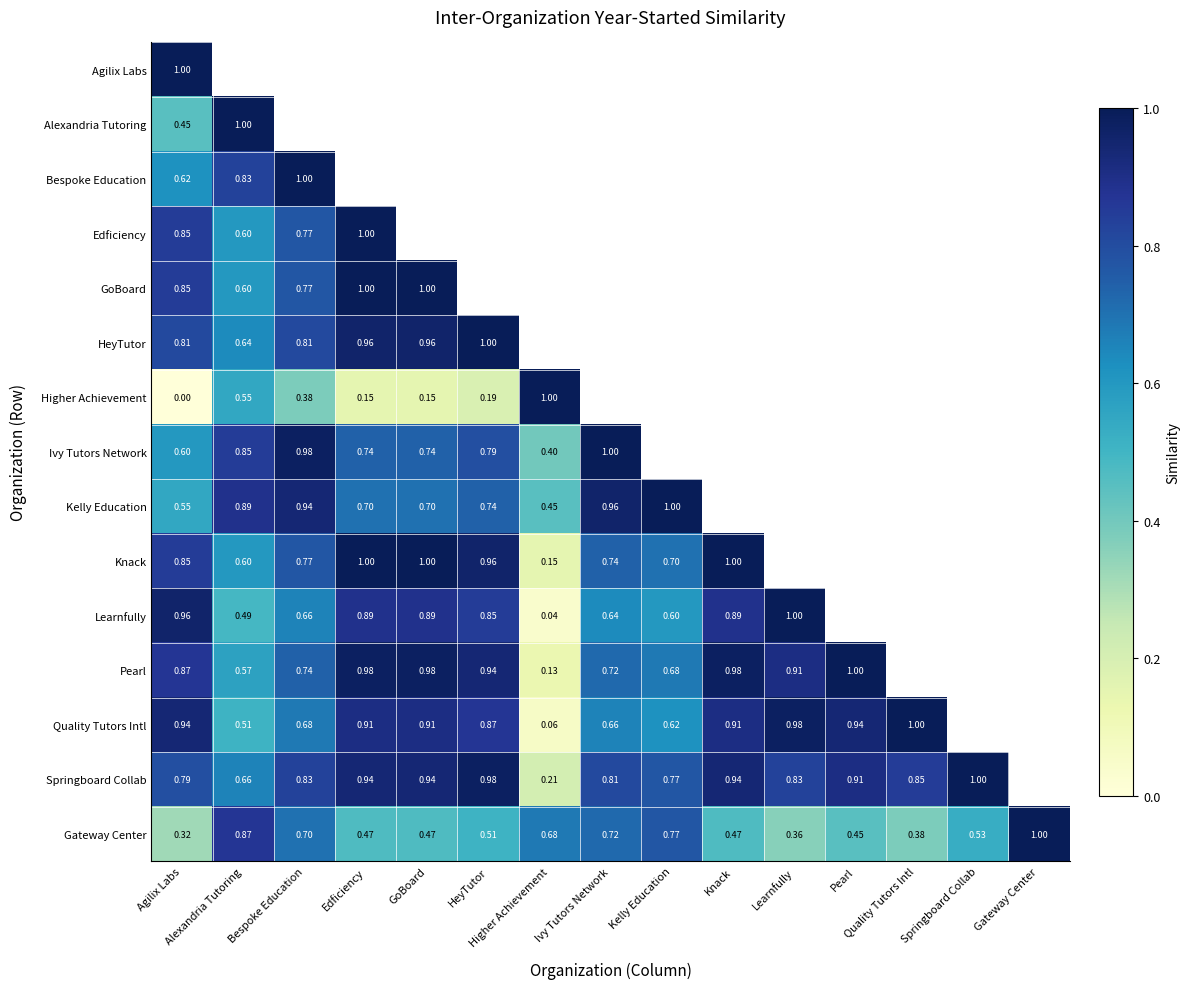

How many distinct data groups are displayed?

15